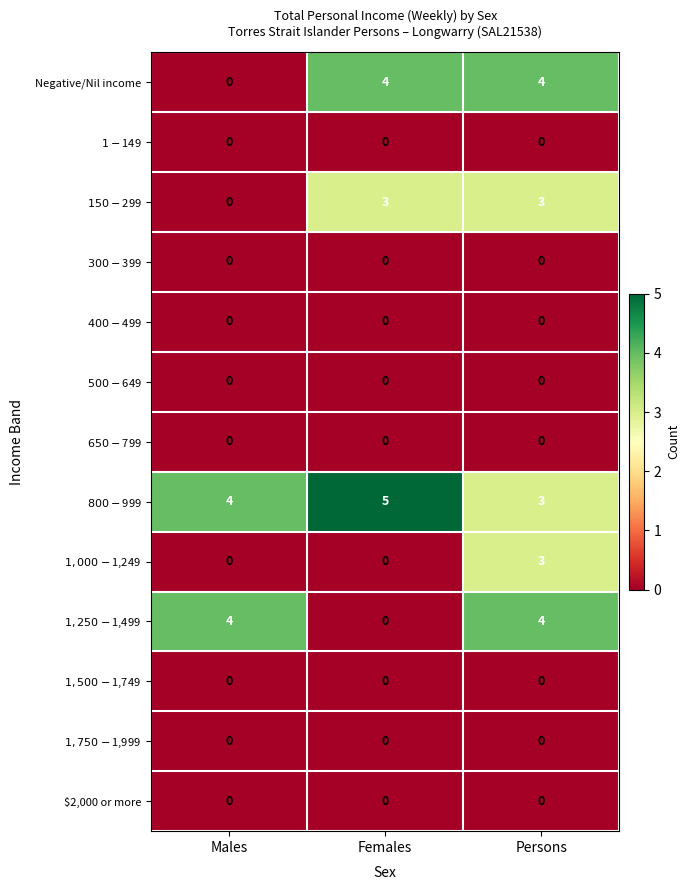

The value of Negative/Nil income at Persons is 3. True or false?

False